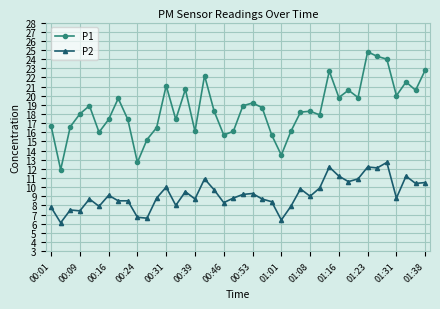

What is the greatest value displayed?

24.8